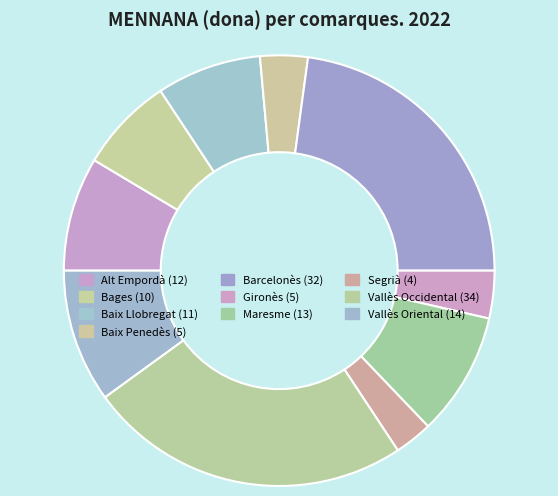

To the nearest percent, what percentage of the pie is Maresme?

9%